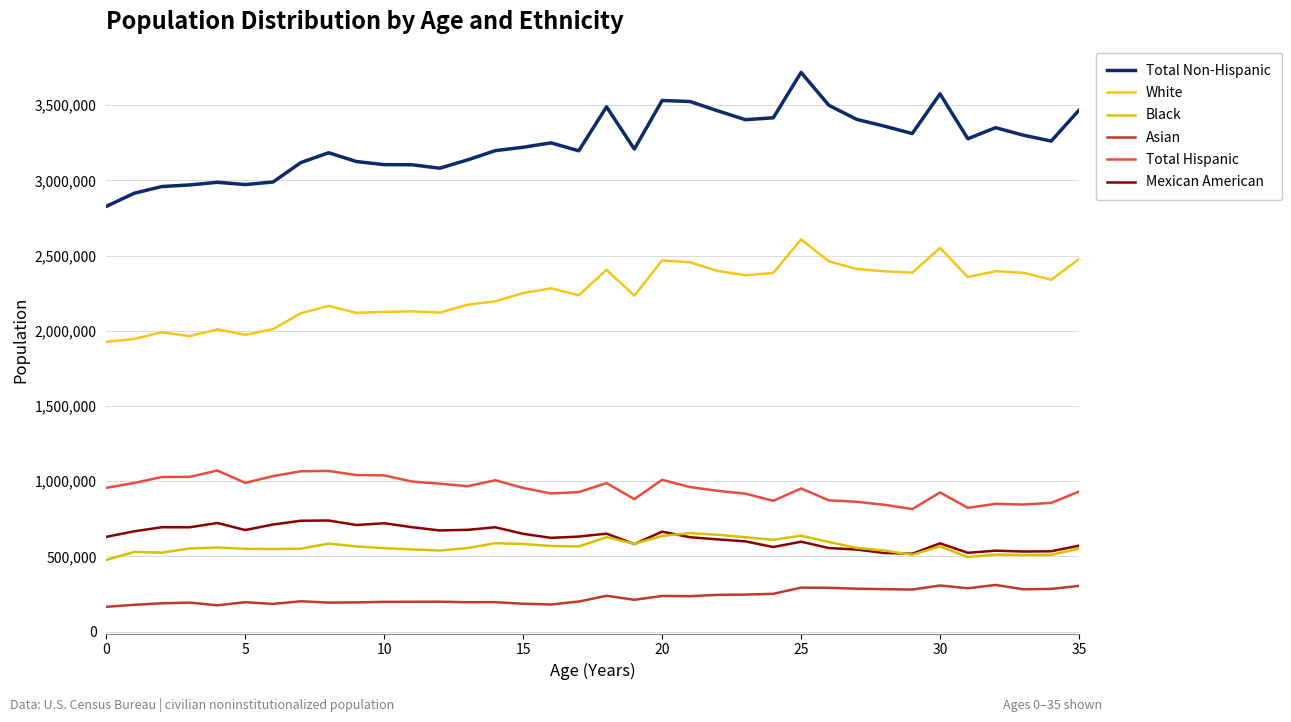

Which series has the widest spread of values?

Total Non-Hispanic